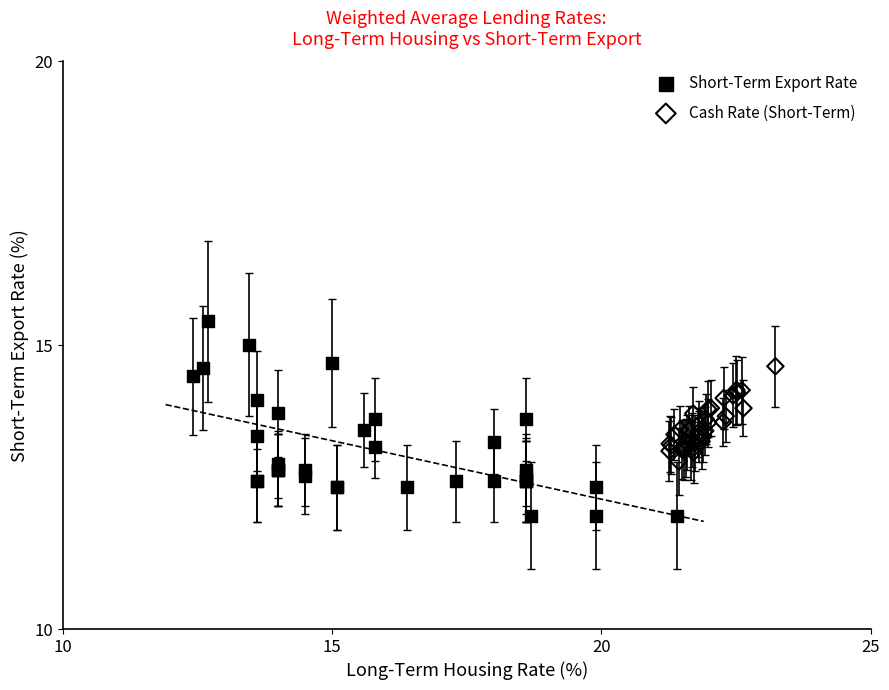

Which series has the widest spread of Y values?

Short-Term Export Rate